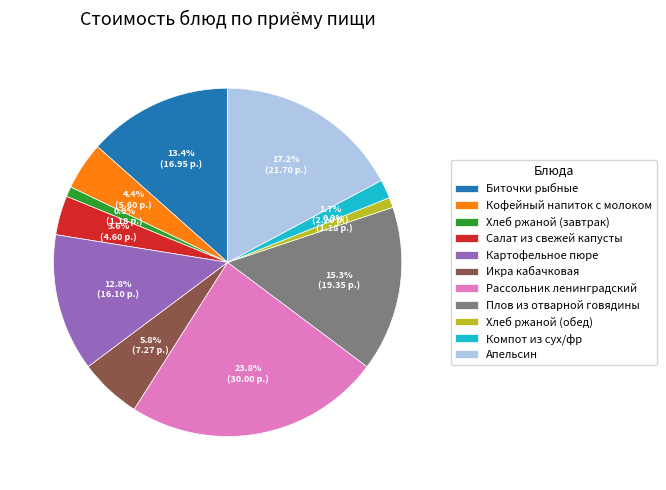

What percentage is NOT represented by Апельсин?

82.8%